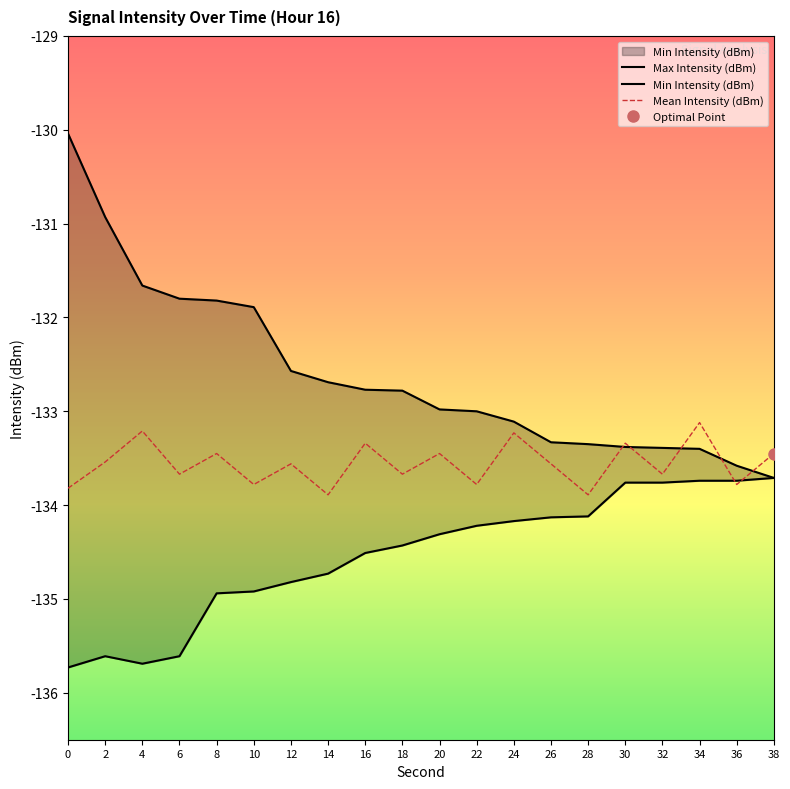

True or false: Mean Intensity (dBm) has more than 2 points higher than both neighbors.

True